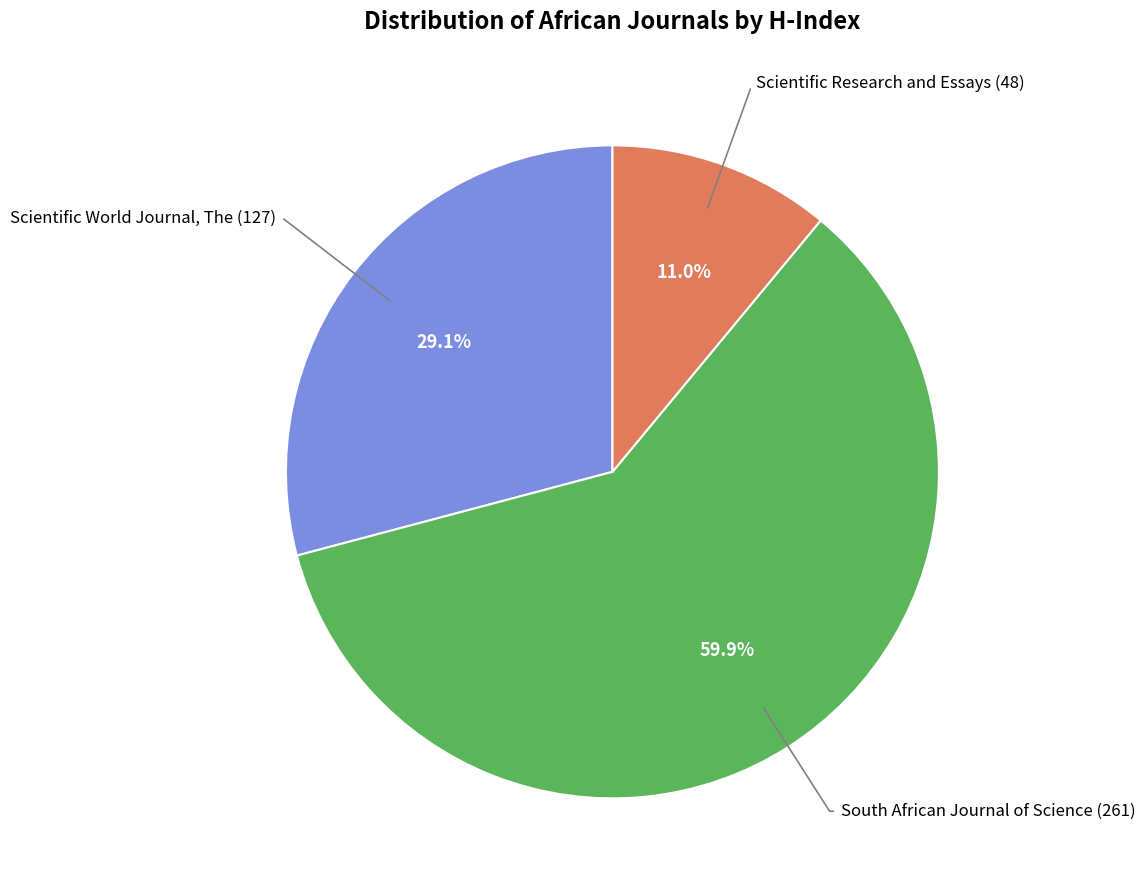

Is there a majority slice in this chart?

Yes